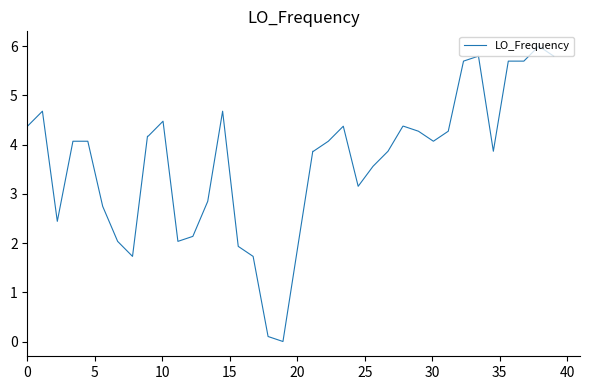

Does the chart have visible grid lines?

No